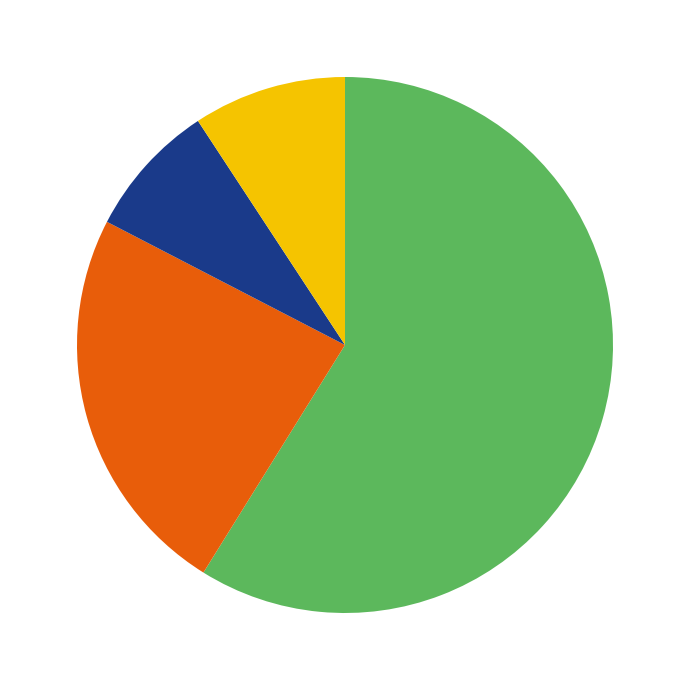

Is there any slice that represents more than half of the pie?

Yes